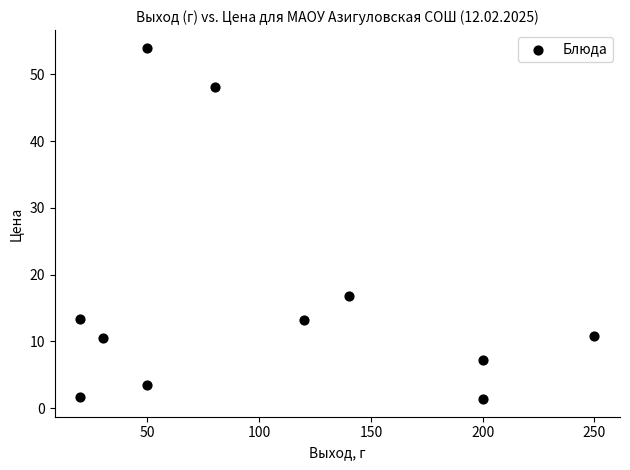

What Y value in the scatter plot is closest to 27?

16.8